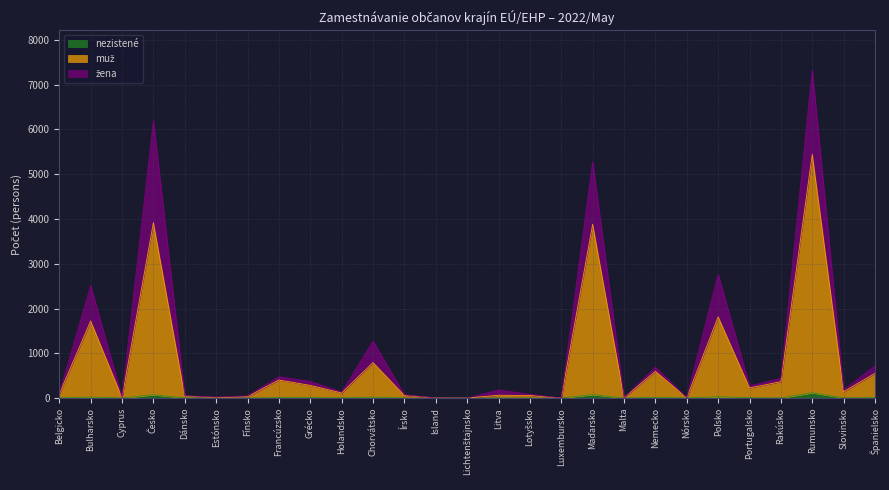

True or false: žena has more than 1 interior local peaks.

True